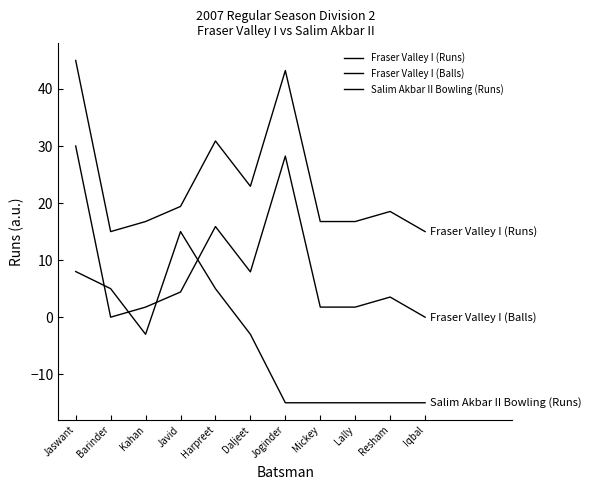

Does the chart have visible grid lines?

No